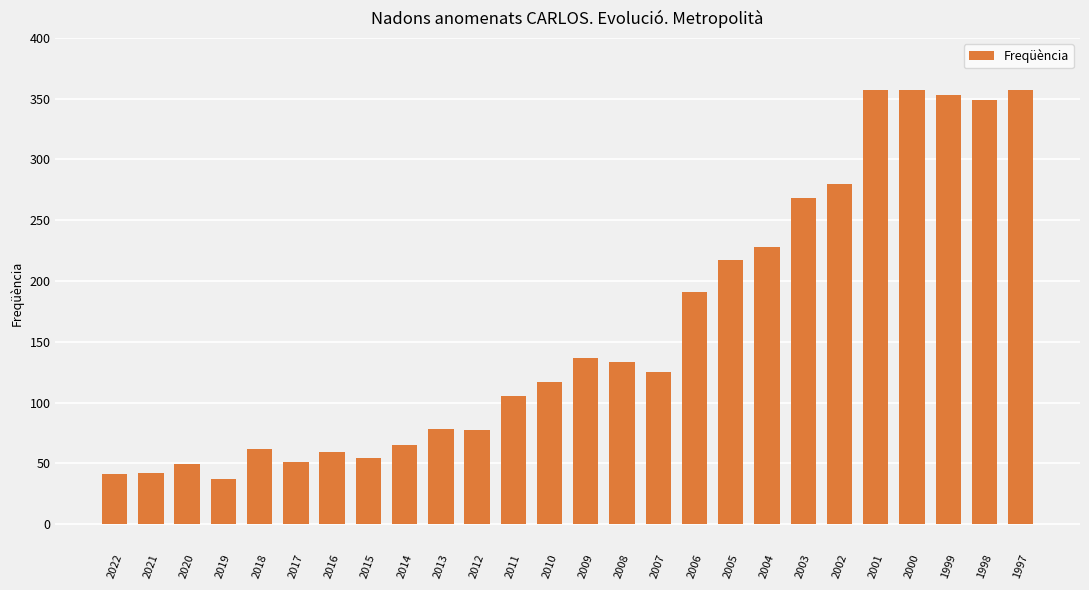

Approximately how many times larger is the value at 2014 compared to 2012?

0.8